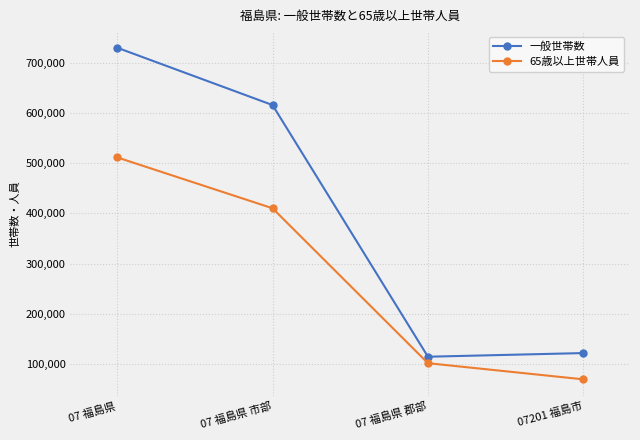

Reading left to right, list all the values displayed in this chart.

一般世帯数: 07 福島県=730013	07 福島県 市部=615726	07 福島県 郡部=114287	07201 福島市=121565
65歳以上世帯人員: 07 福島県=511493	07 福島県 市部=410092	07 福島県 郡部=101401	07201 福島市=69223